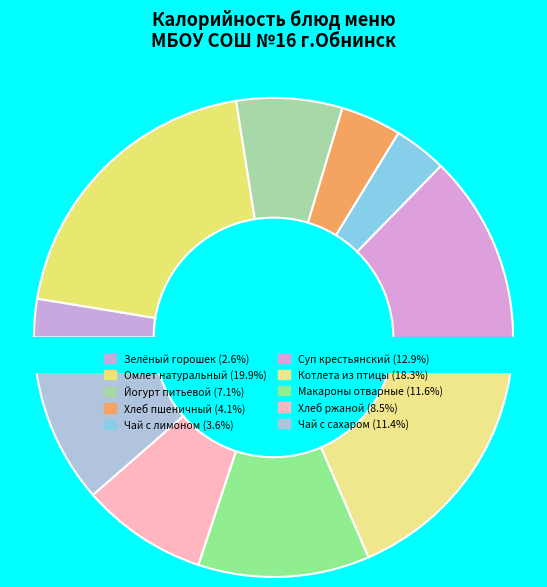

How many segments does this pie chart have?

10